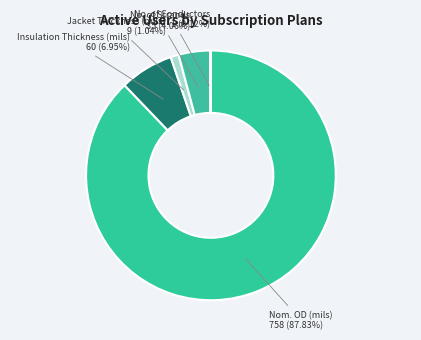

What is the largest slice in the pie chart?

Nom. OD (mils)